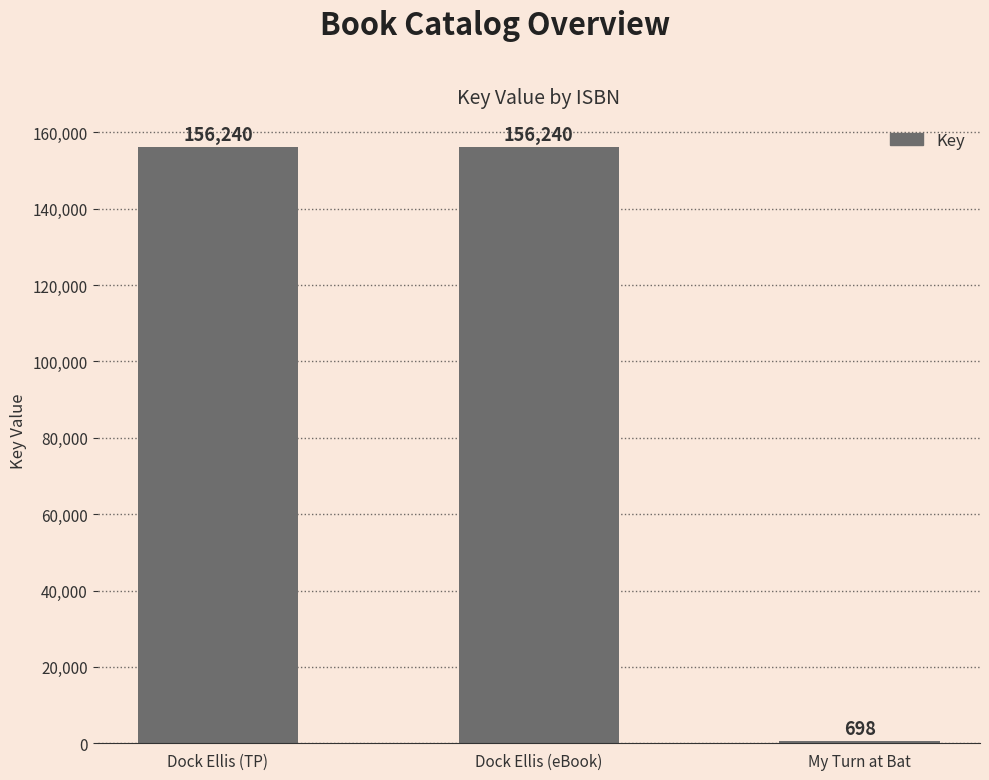

At which category does the chart reach its minimum across all series?

My Turn at Bat